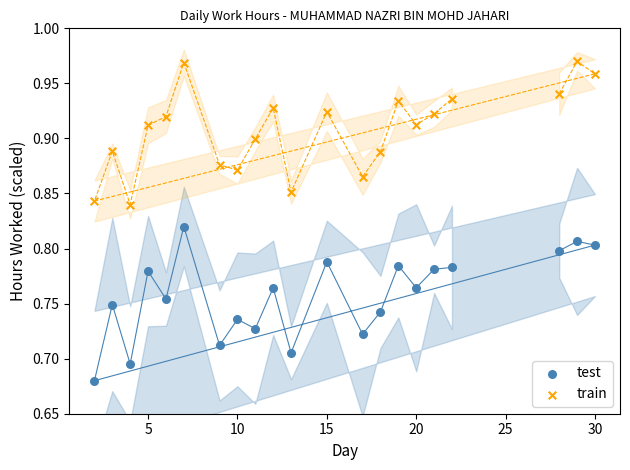

Across all data points, what is the range of Y values (max minus min)?

0.3